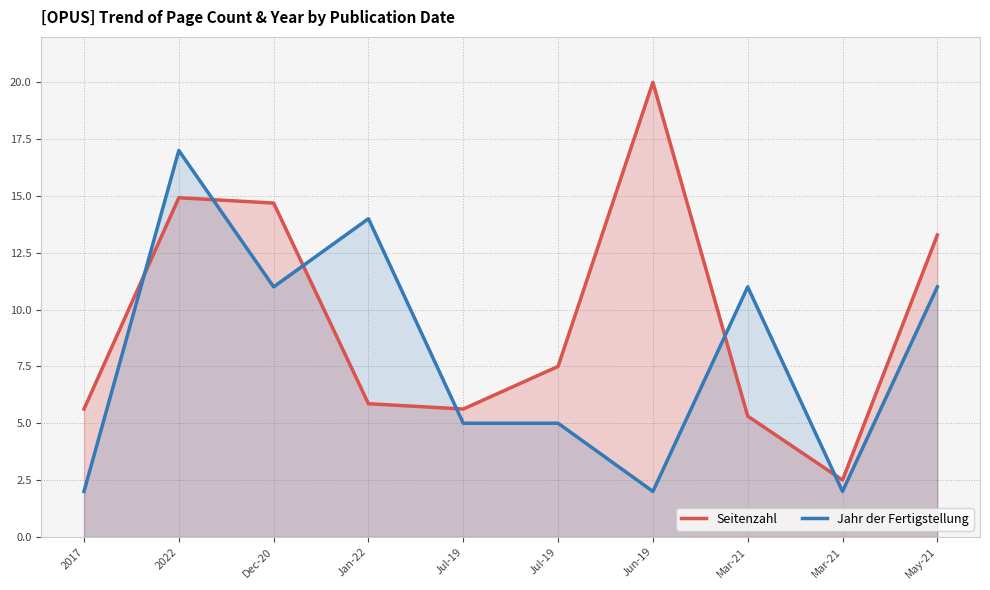

At which label does Jahr der Fertigstellung reach its minimum?

2017